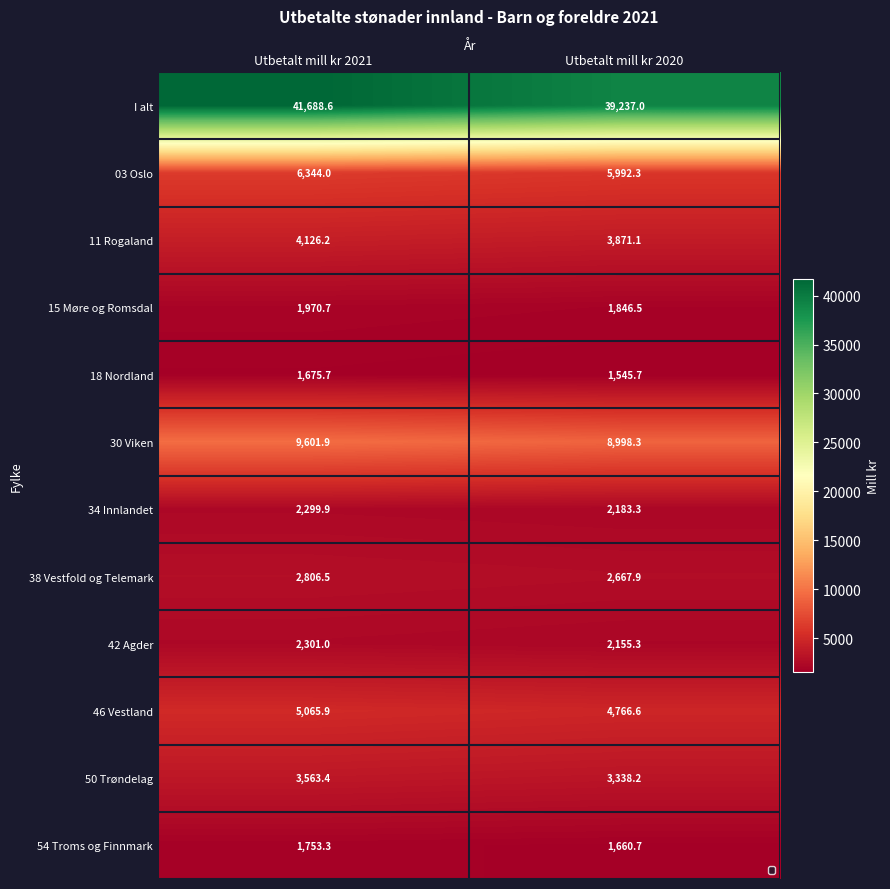

Which series changed the most between Utbetalt mill kr 2021 and Utbetalt mill kr 2020?

I alt